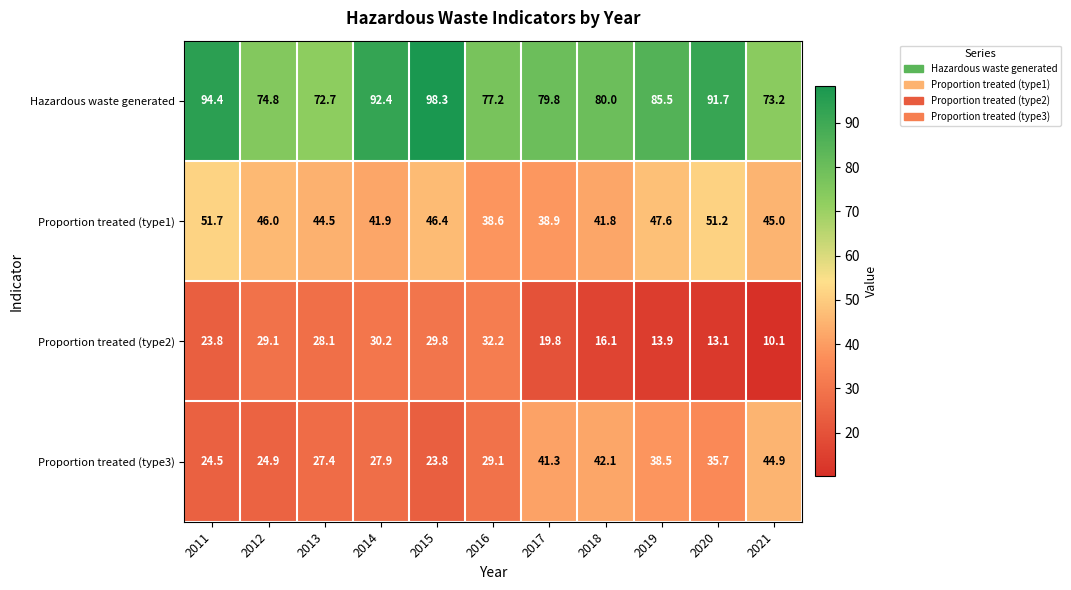

Which series has the largest range (max minus min)?

Hazardous waste generated